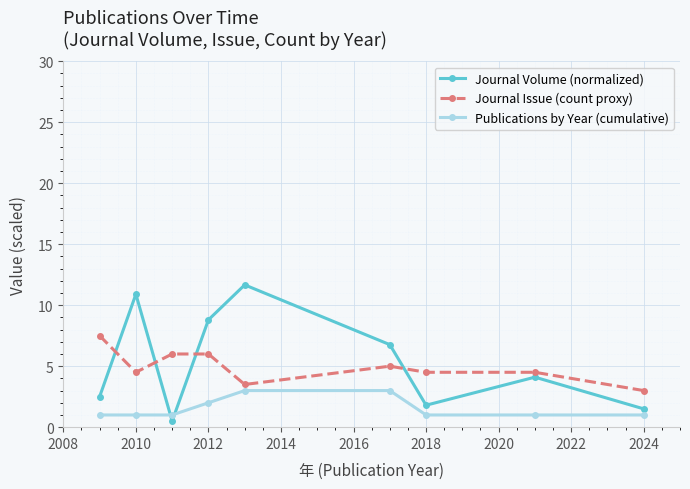

How many intersections are there between Journal Volume (normalized) and Journal Issue (count proxy)?

4